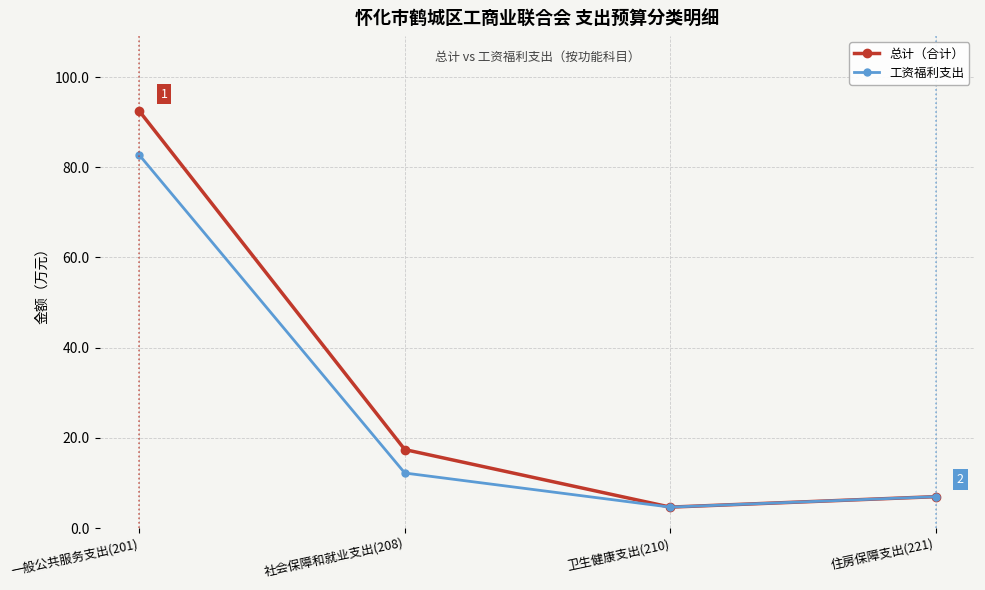

What is the difference between the 总计（合计） values at 社会保障和就业支出(208) and 一般公共服务支出(201)?

75.1